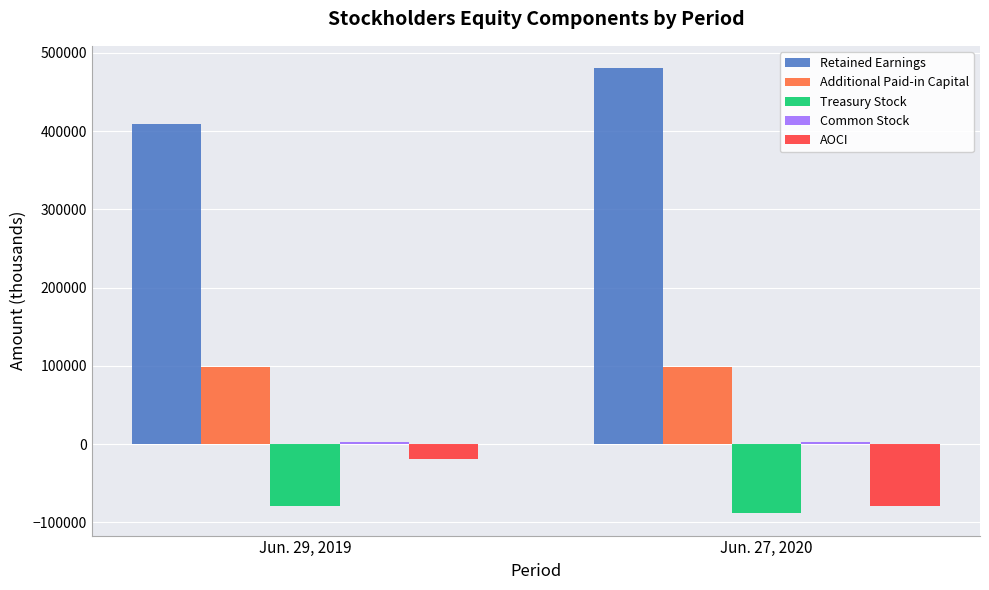

Count the number of categories in the chart.

2